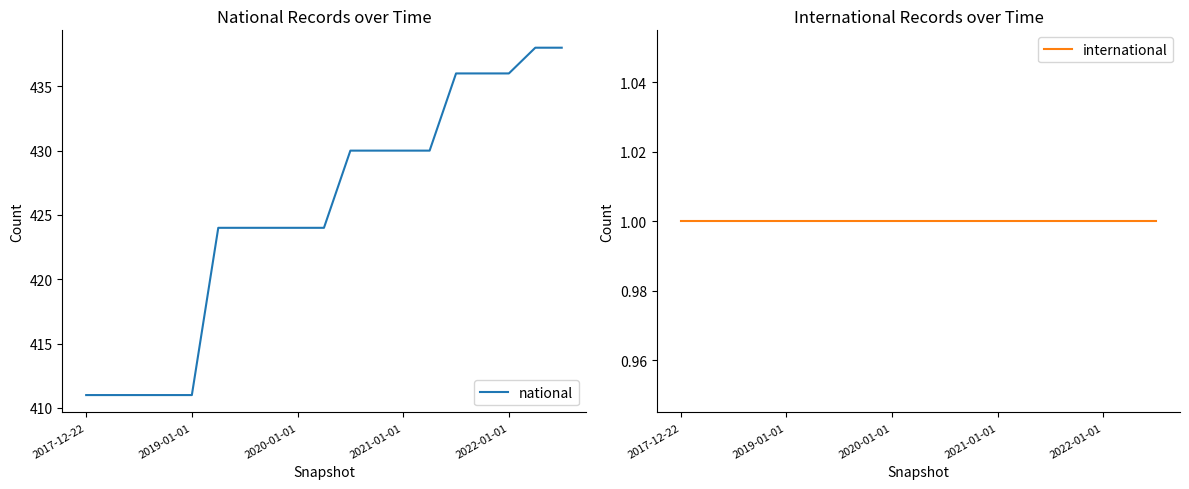

The international series shows 1 at 13. True or false?

True